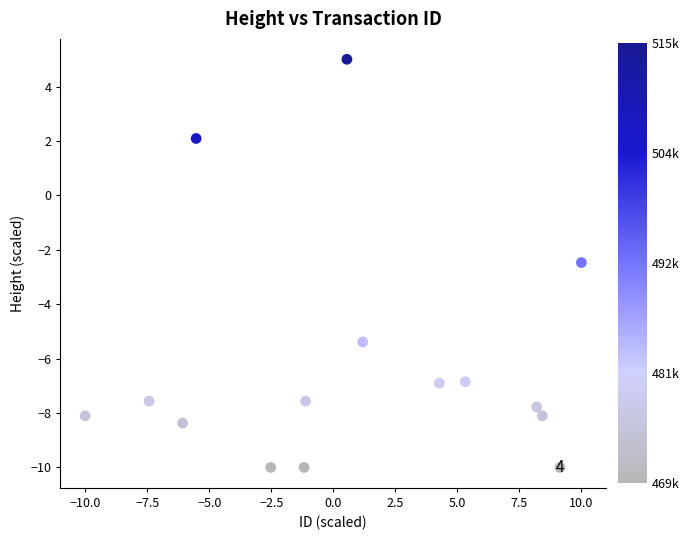

What is the range of X values (max minus min)?

20.0